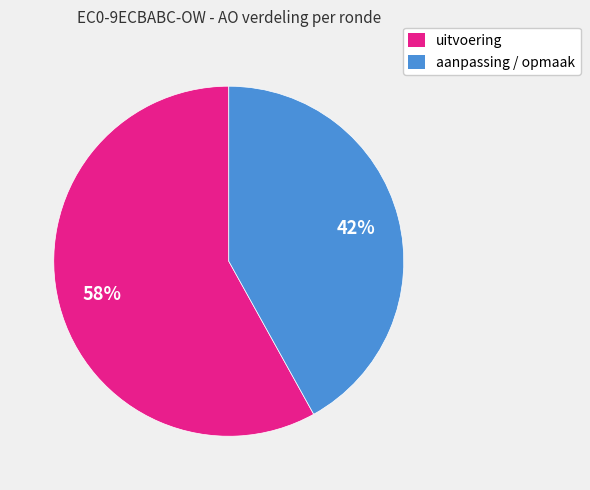

Does any single category account for the majority?

Yes